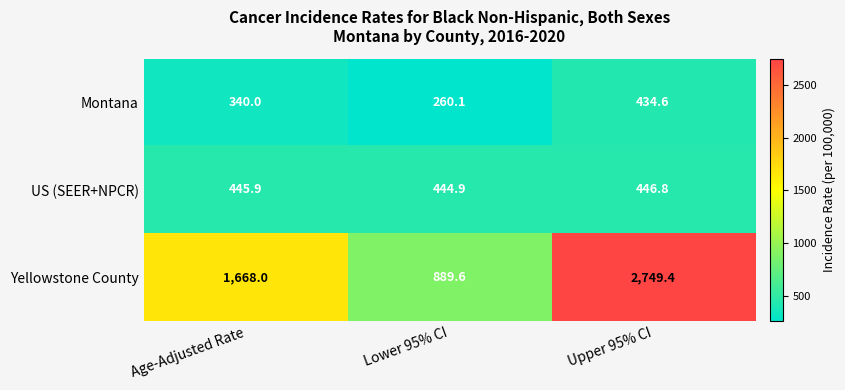

Reading left to right, extract all data points from this chart.

Montana: Age-Adjusted Rate=340.0	Lower 95% CI=260.1	Upper 95% CI=434.6
US (SEER+NPCR): Age-Adjusted Rate=445.9	Lower 95% CI=444.9	Upper 95% CI=446.8
Yellowstone County: Age-Adjusted Rate=1668.0	Lower 95% CI=889.6	Upper 95% CI=2749.4